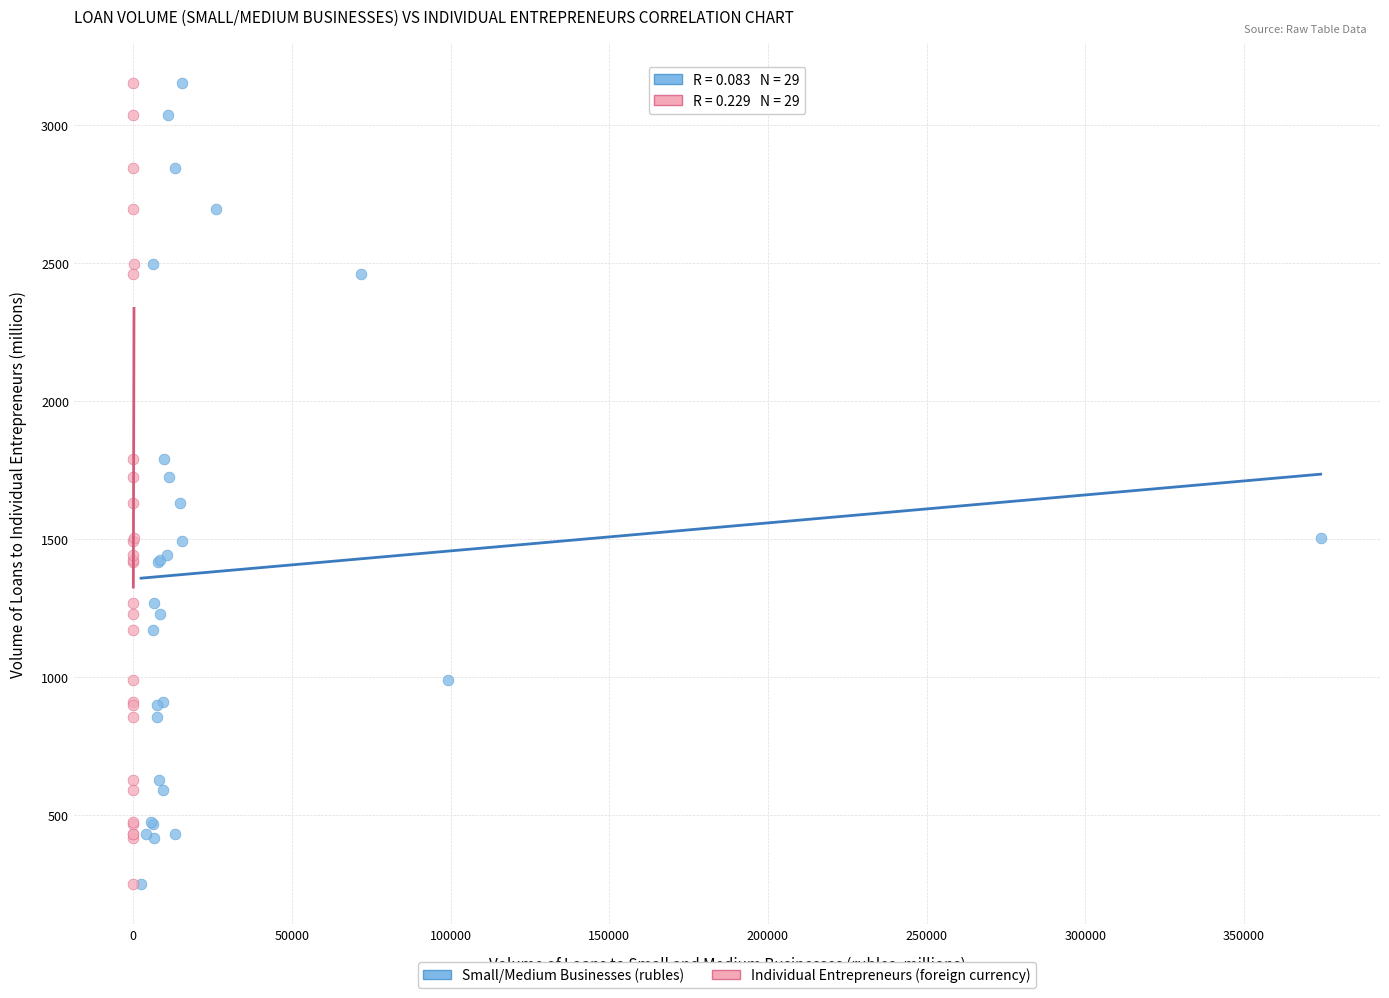

What are all the series names shown in the legend?

Small/Medium Businesses (rubles), Individual Entrepreneurs (foreign currency)